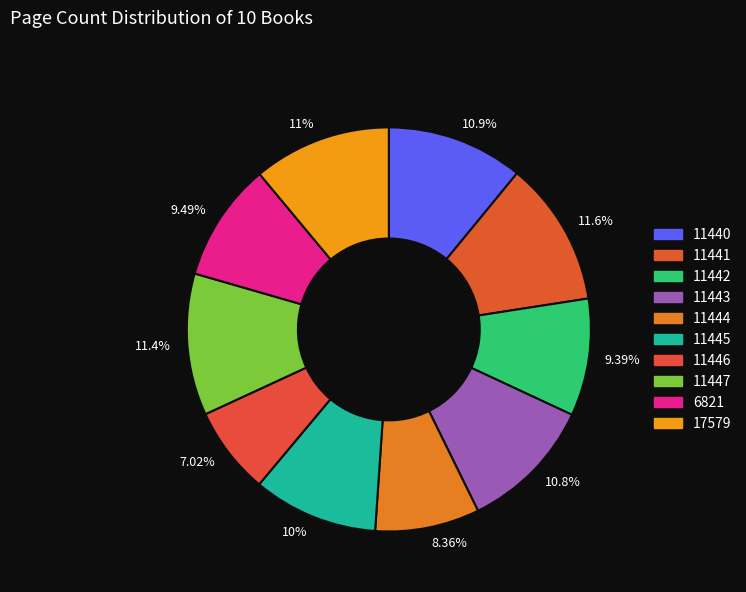

How many segments does this pie chart have?

10